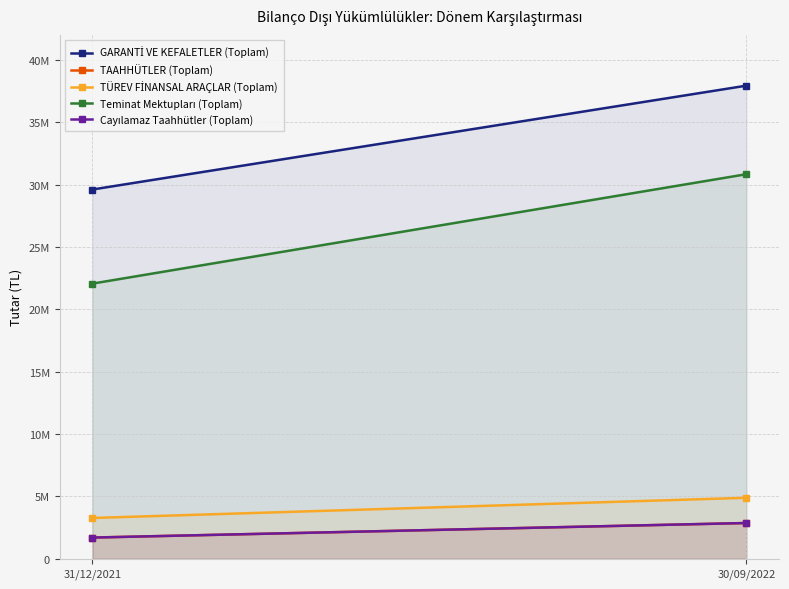

How many distinct data groups are displayed?

5